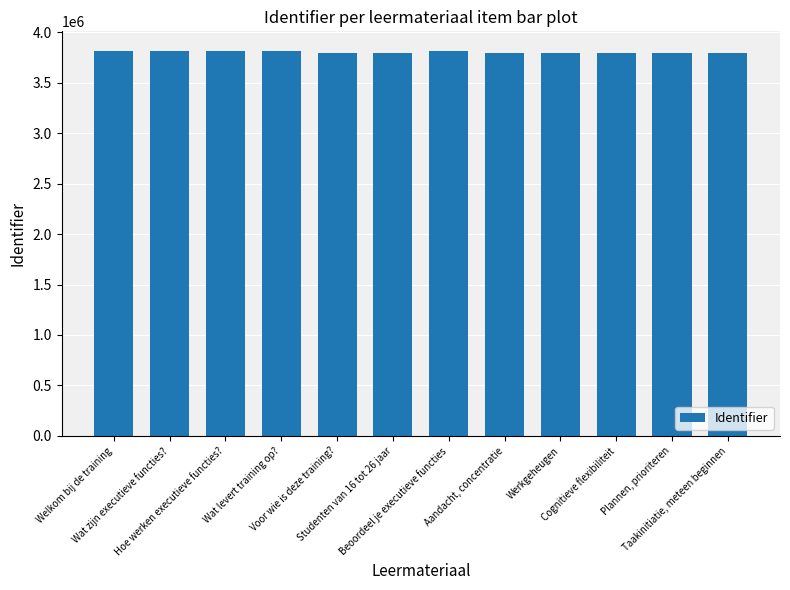

What is the maximum value shown in the chart?

3817663